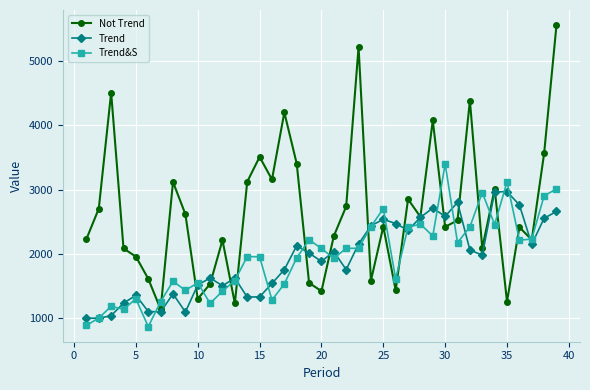

Which series has the largest range (max minus min)?

Not Trend